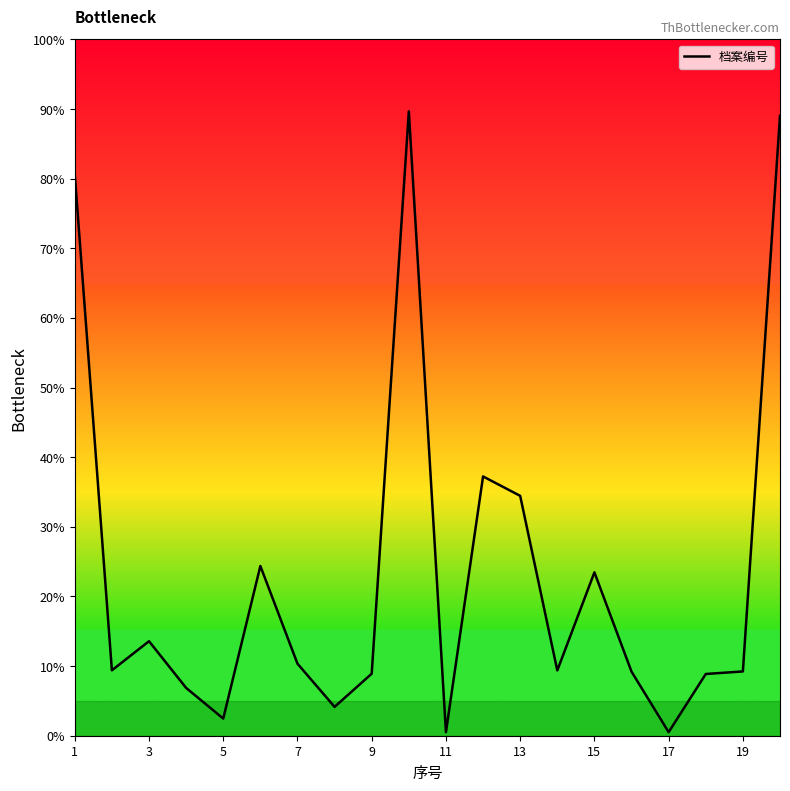

What is the difference between the maximum and minimum values?

89.1